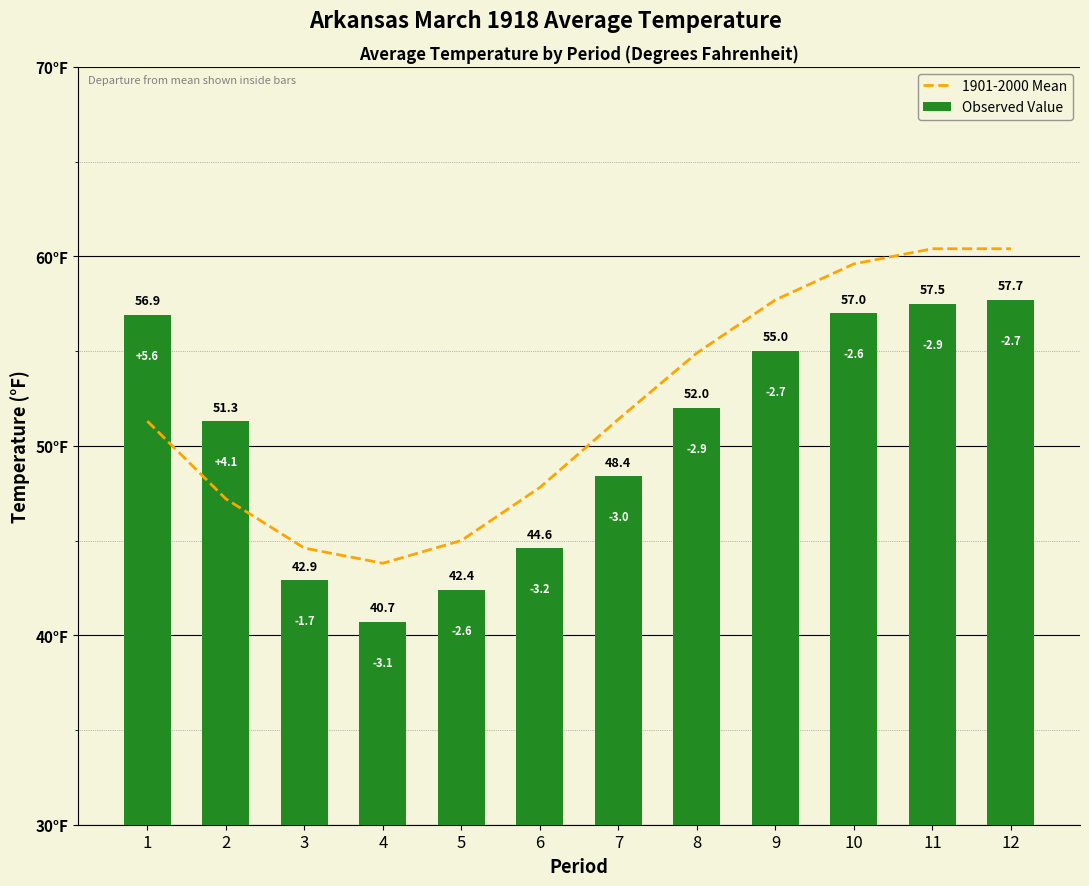

What is the minimum value for Observed Value?

40.7